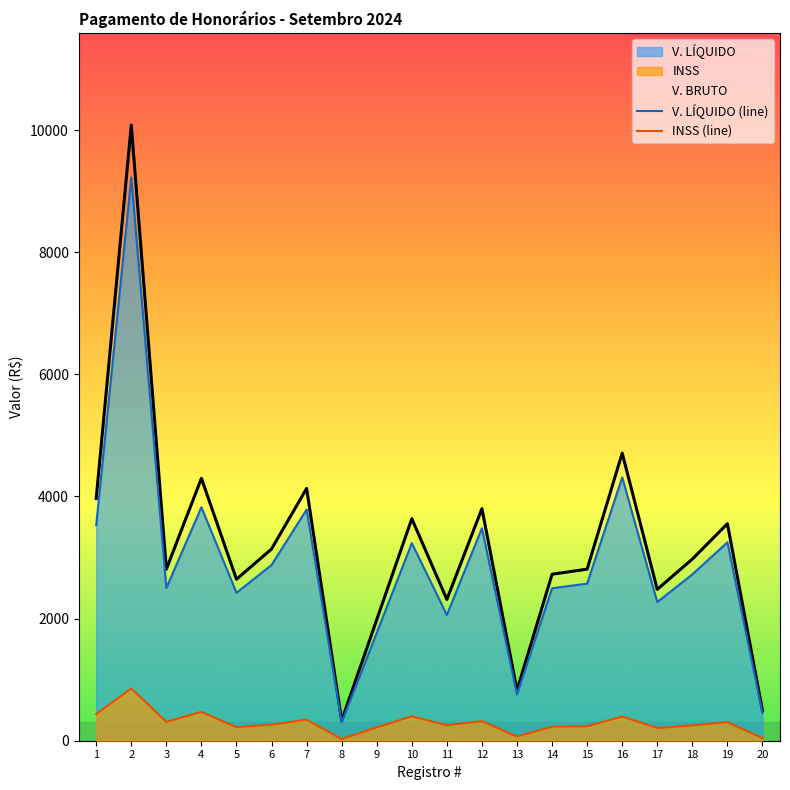

What is the value of the V. BRUTO point at the 18th from the left?

2974.5